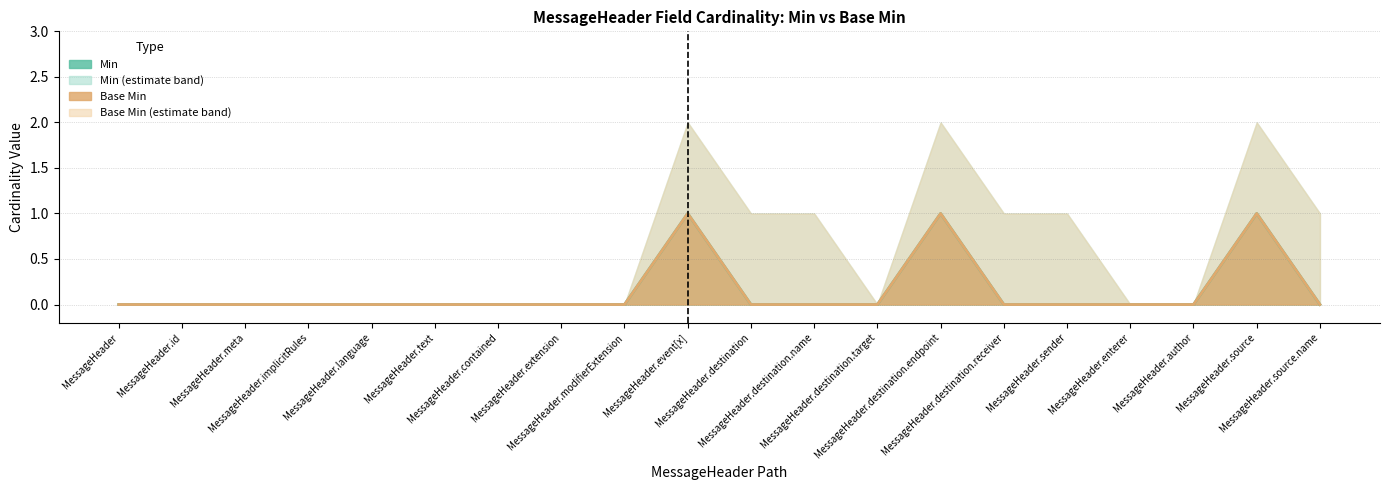

Rank the series at MessageHeader.destination.endpoint from lowest to highest value.

Min, Base Min